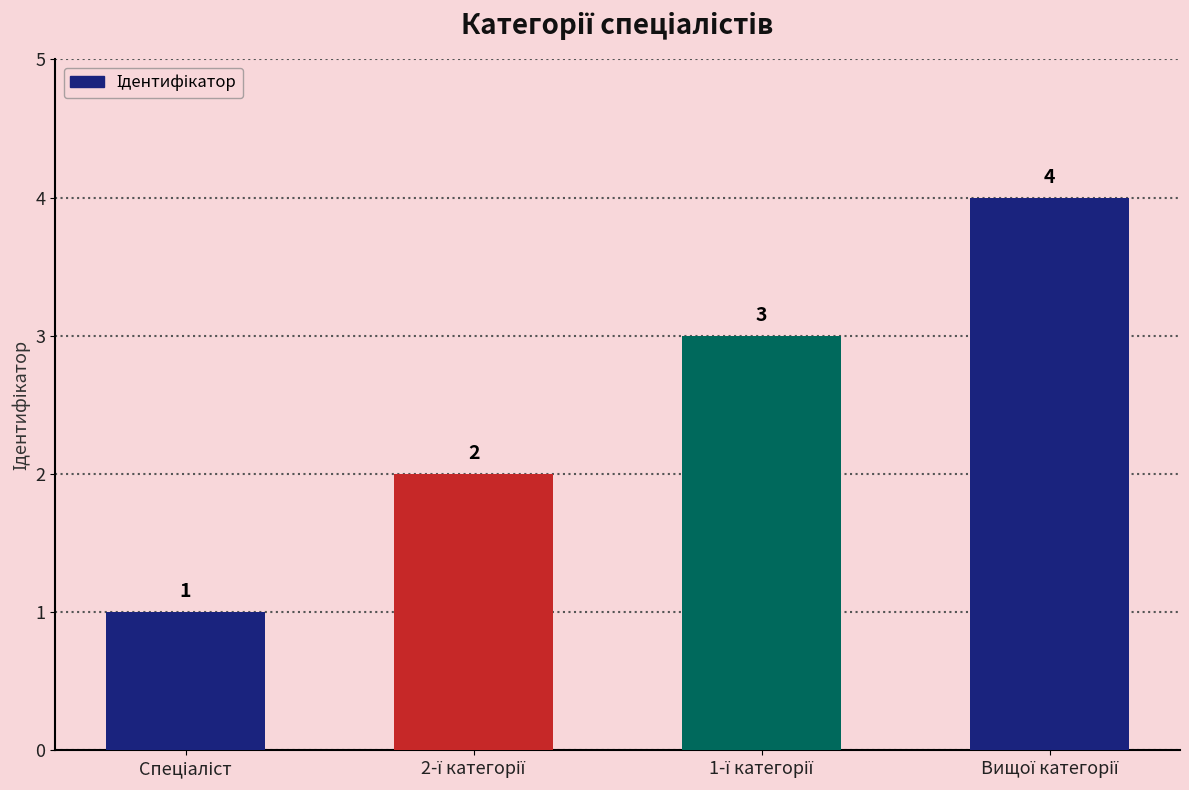

What is the sum of all values?

10